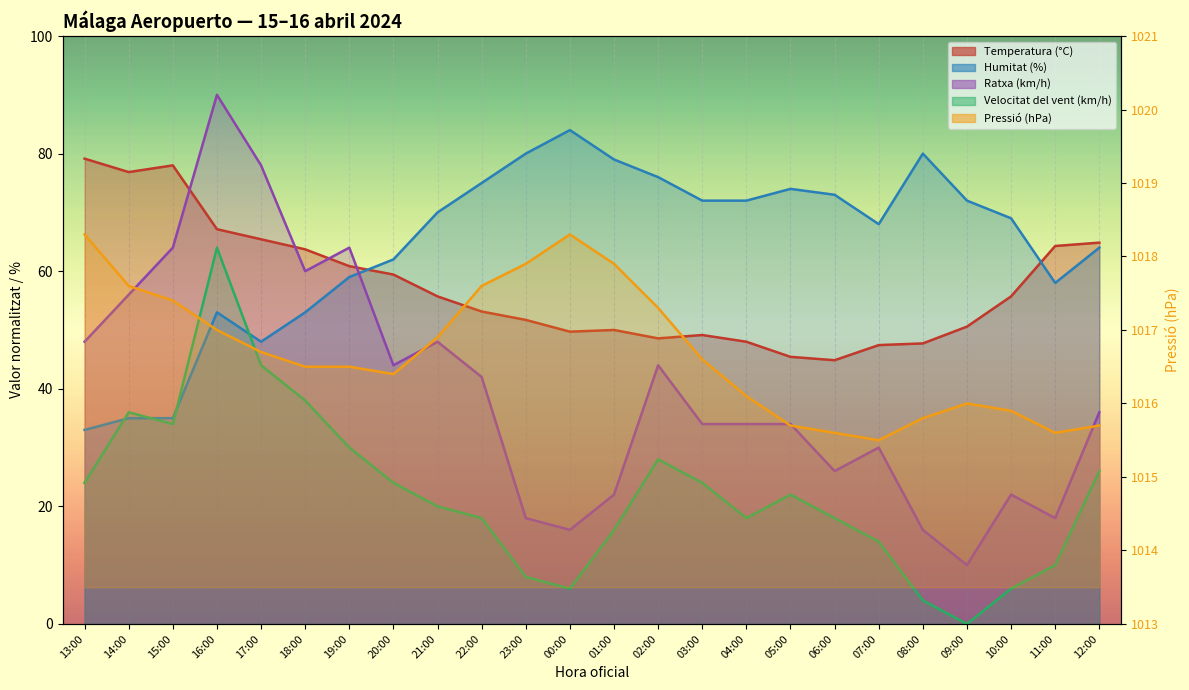

Rank the series at 18:00 from highest to lowest value.

Pressió (hPa), Temperatura (°C), Ratxa (km/h), Humitat (%), Velocitat del vent (km/h)